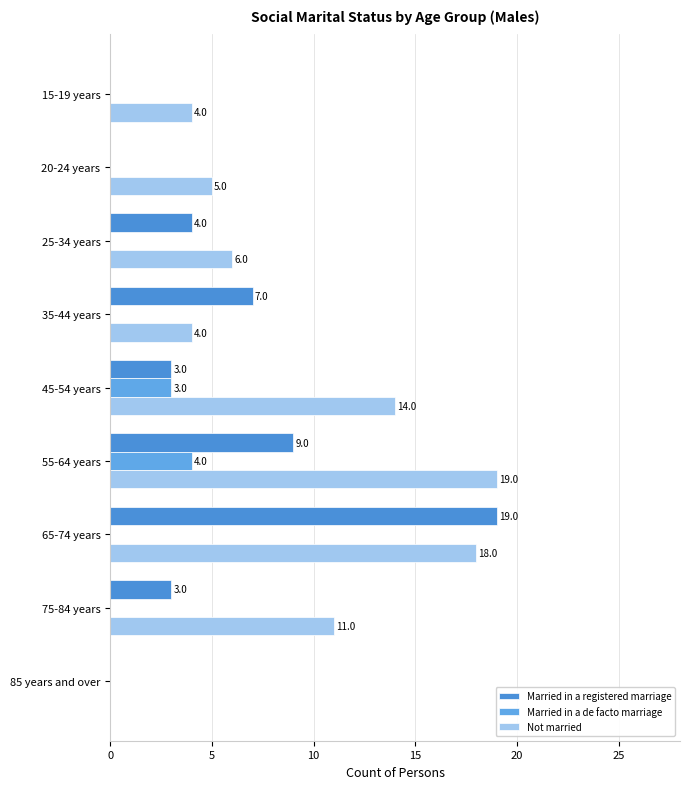

What is the difference between the maximum and minimum values in the Married in a registered marriage series?

19